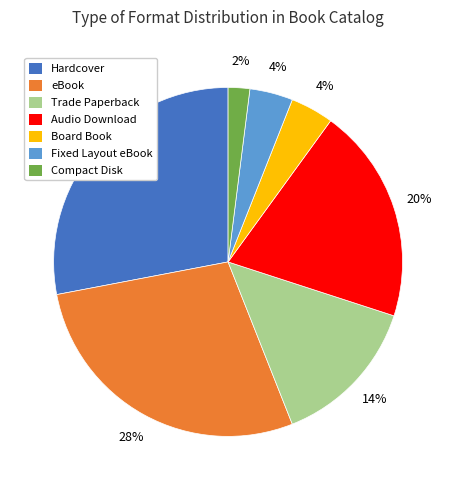

How many slices are in this pie chart?

7